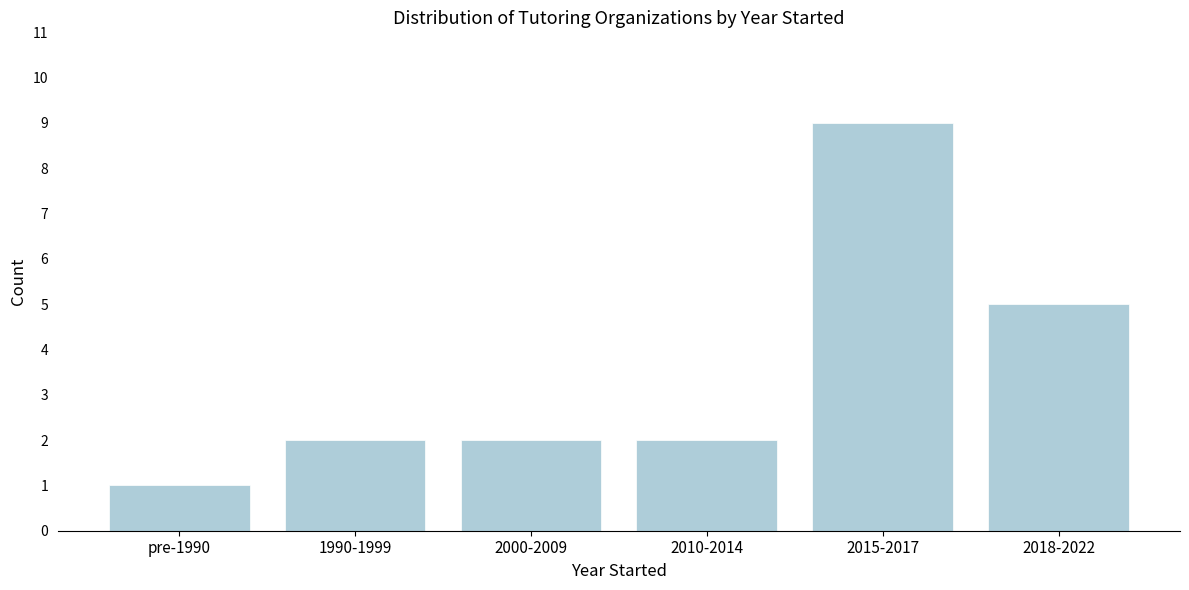

Reading right to left, extract all data points from this chart.

2018-2022=5	2015-2017=9	2010-2014=2	2000-2009=2	1990-1999=2	pre-1990=1